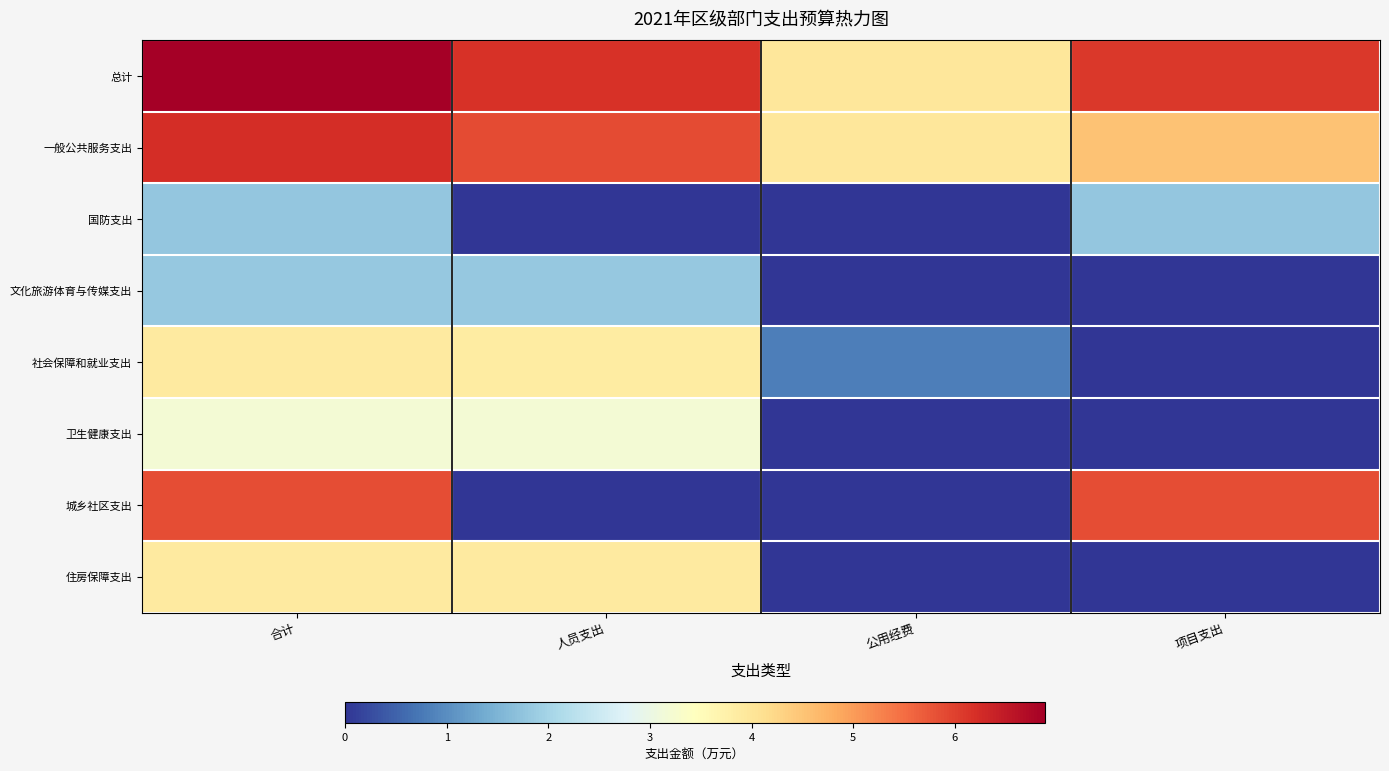

Reading left to right, transcribe all the data shown in this chart.

总计: 合计=6.9	人员支出=6.2	公用经费=4.0	项目支出=6.1
一般公共服务支出: 合计=6.2	人员支出=5.9	公用经费=4.0	项目支出=4.5
国防支出: 合计=1.8	人员支出=0.0	公用经费=0.0	项目支出=1.8
文化旅游体育与传媒支出: 合计=1.8	人员支出=1.8	公用经费=0.0	项目支出=0.0
社会保障和就业支出: 合计=3.9	人员支出=3.9	公用经费=0.8	项目支出=0.0
卫生健康支出: 合计=3.2	人员支出=3.2	公用经费=0.0	项目支出=0.0
城乡社区支出: 合计=5.9	人员支出=0.0	公用经费=0.0	项目支出=5.9
住房保障支出: 合计=3.9	人员支出=3.9	公用经费=0.0	项目支出=0.0